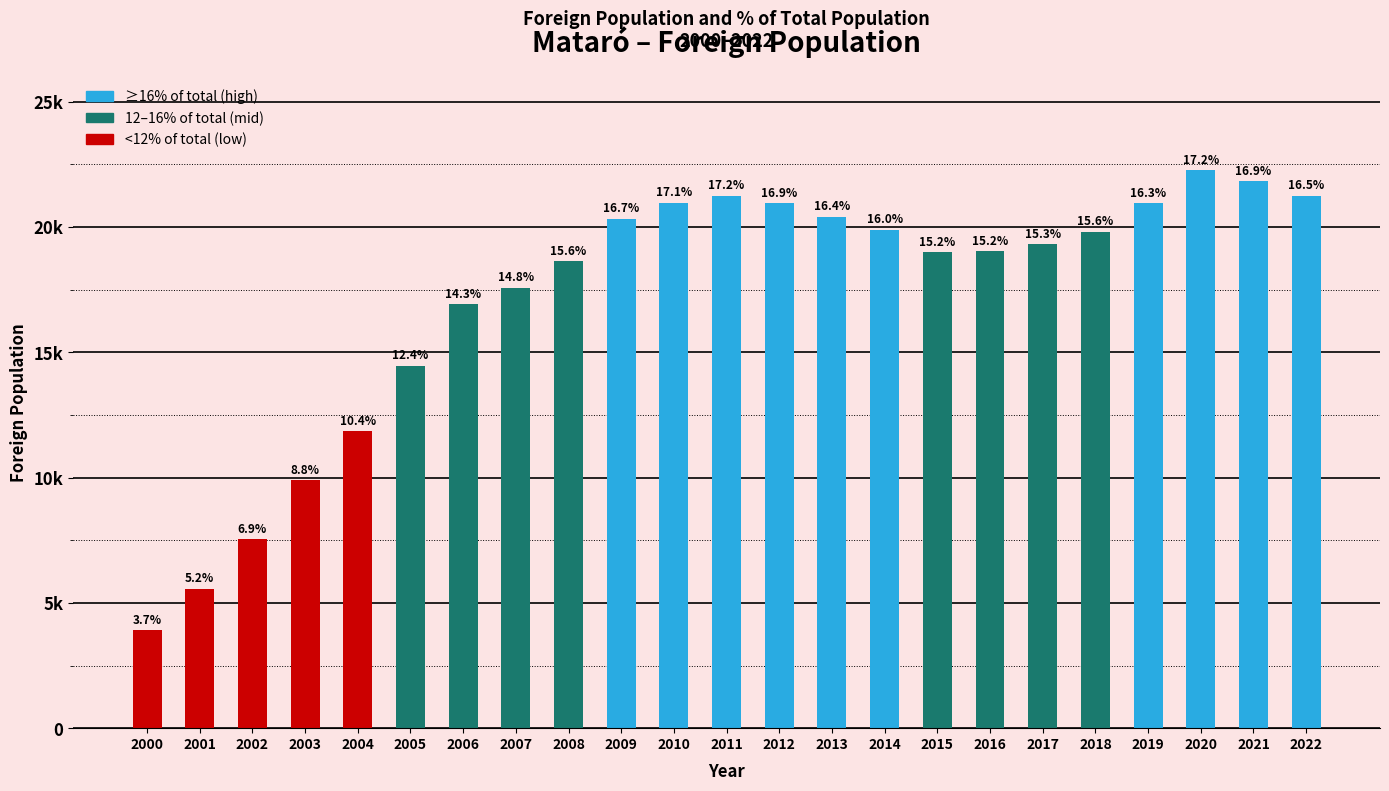

What is the difference between the maximum and second lowest values?

16709